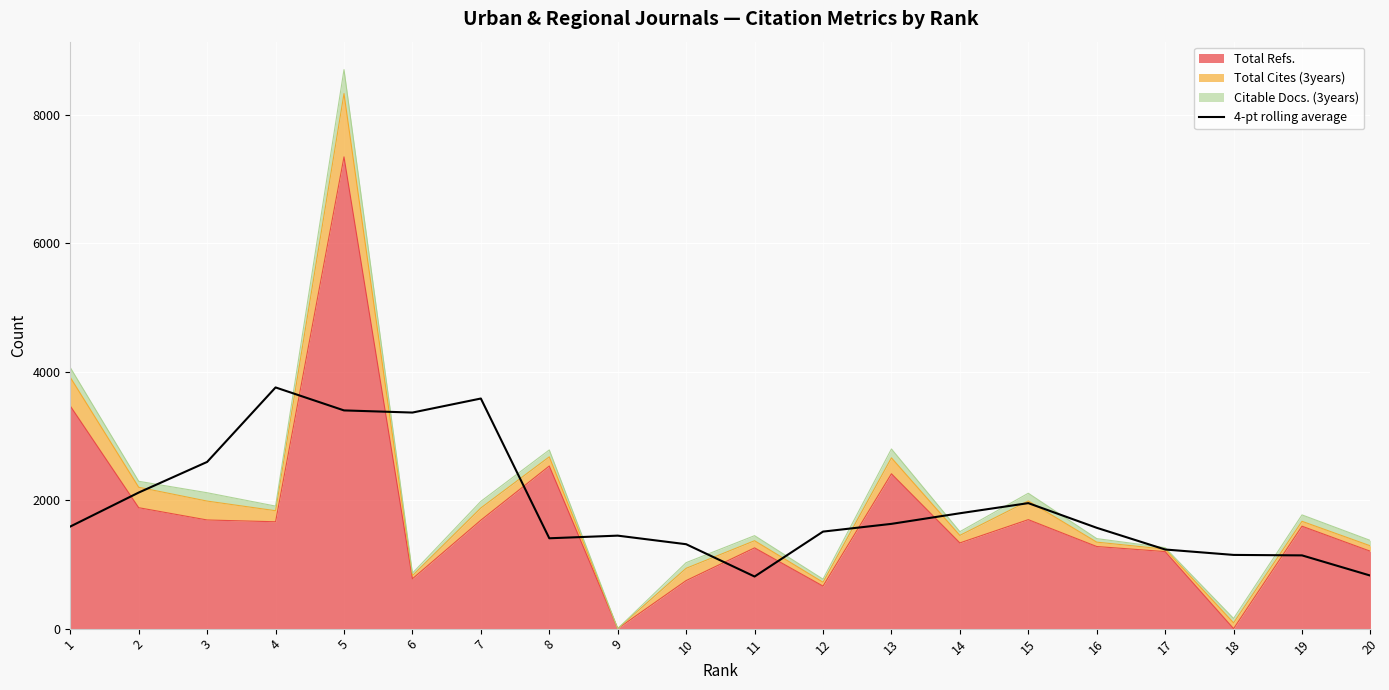

What is the approximate value at 17?

1231.5